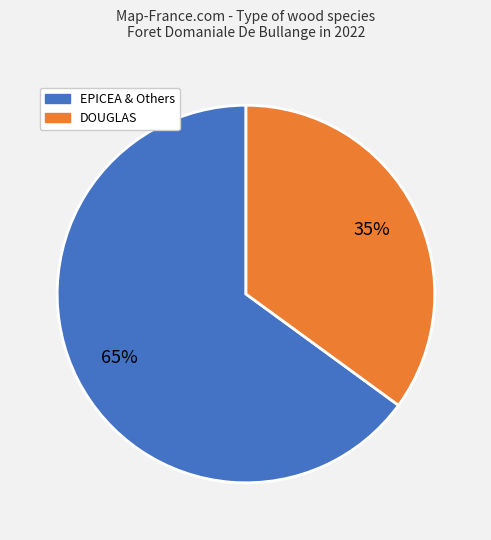

Is there a majority slice in this chart?

Yes